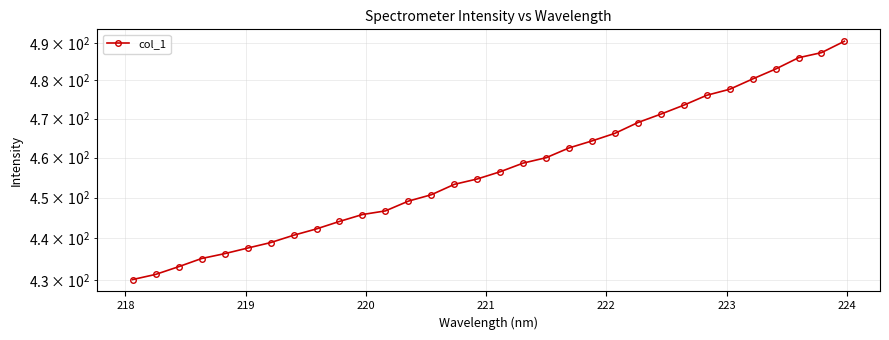

What is the average value?

457.3